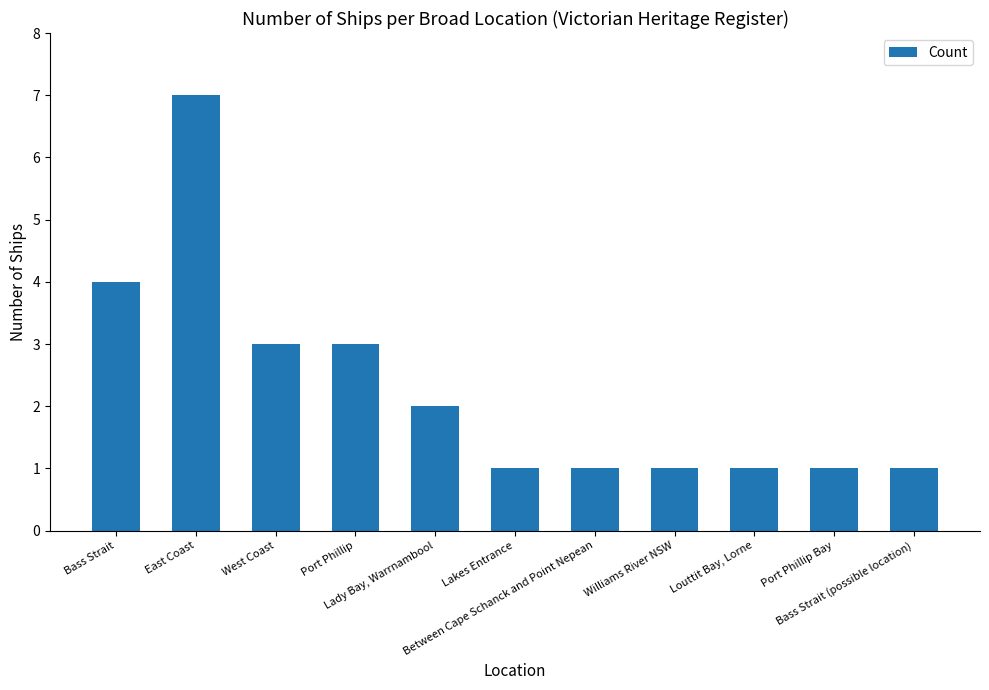

What is the sum of all values?

25